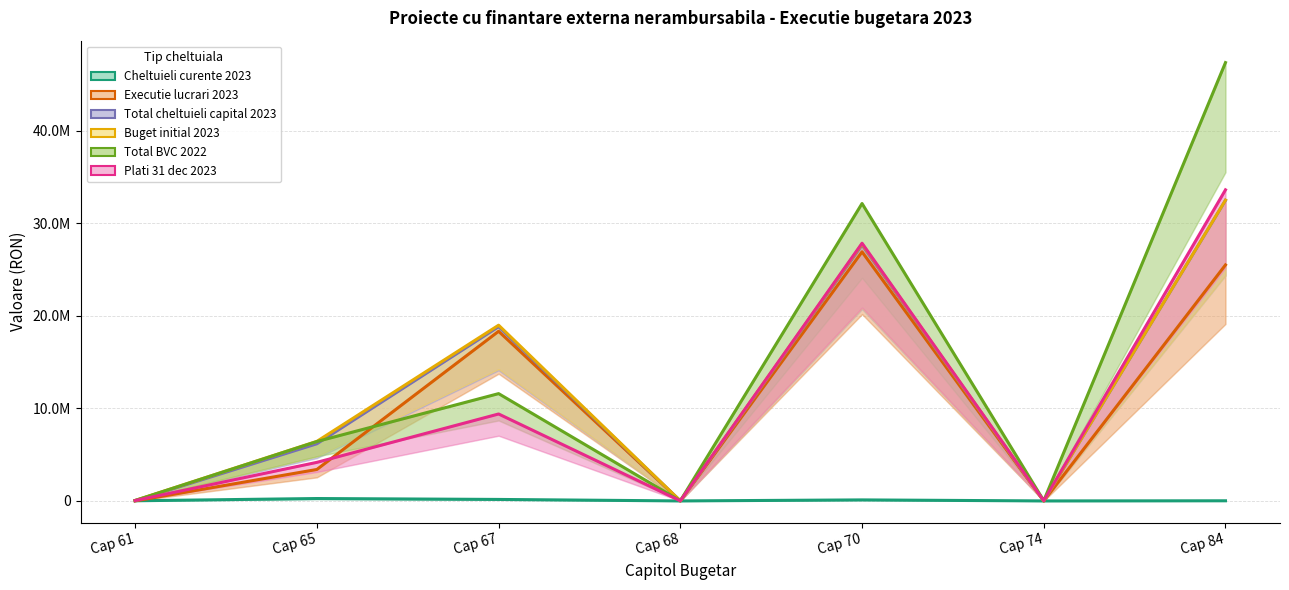

At which label does Buget initial 2023 reach its minimum?

Cap 74